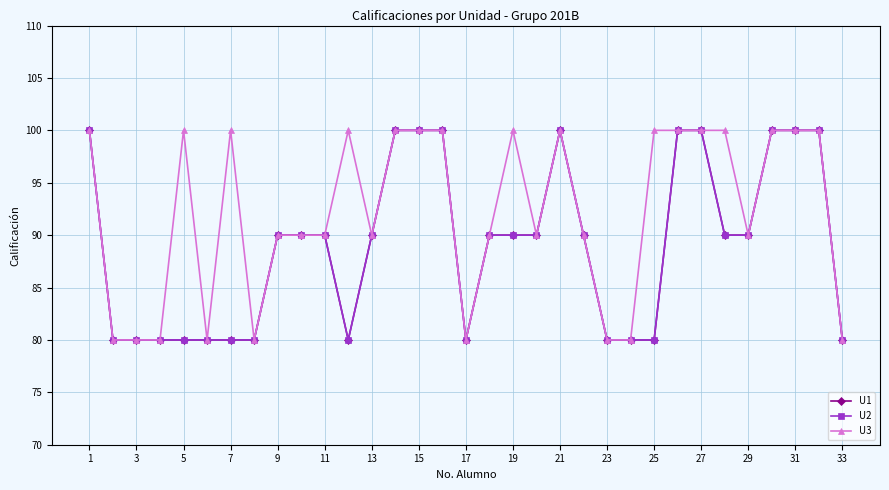

Is this an area chart (filled region under the line)?

No